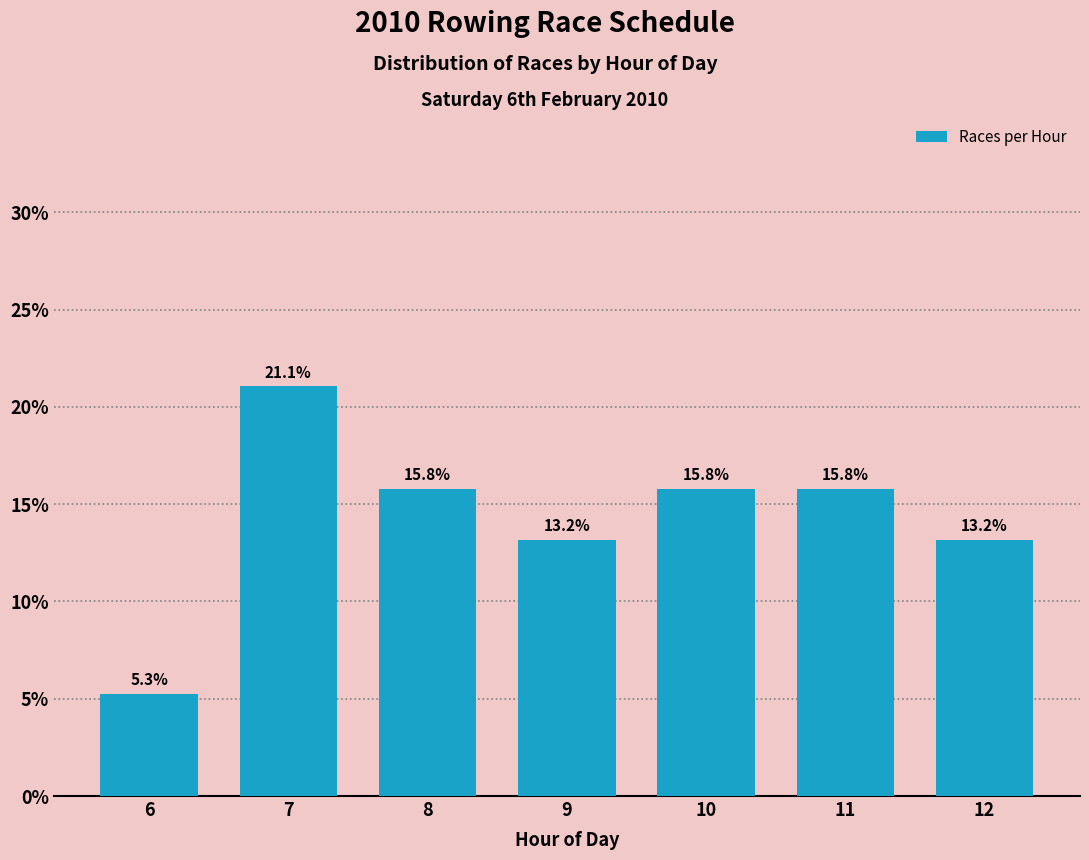

Reading right to left, list all the values displayed in this chart.

12=13.2	11=15.8	10=15.8	9=13.2	8=15.8	7=21.1	6=5.3